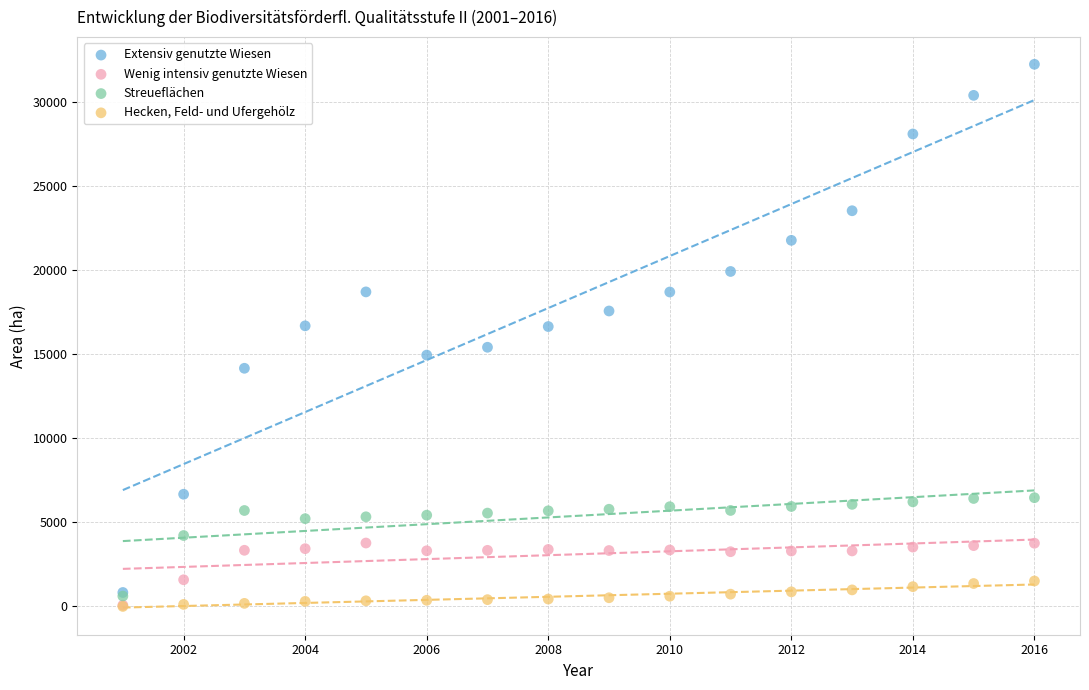

Which series has the widest spread of Y values?

Extensiv genutzte Wiesen